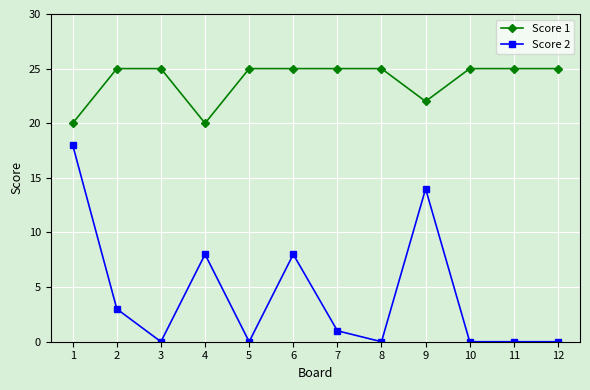

Is the value of Score 2 at 1 greater than the value of Score 1 at 9?

No